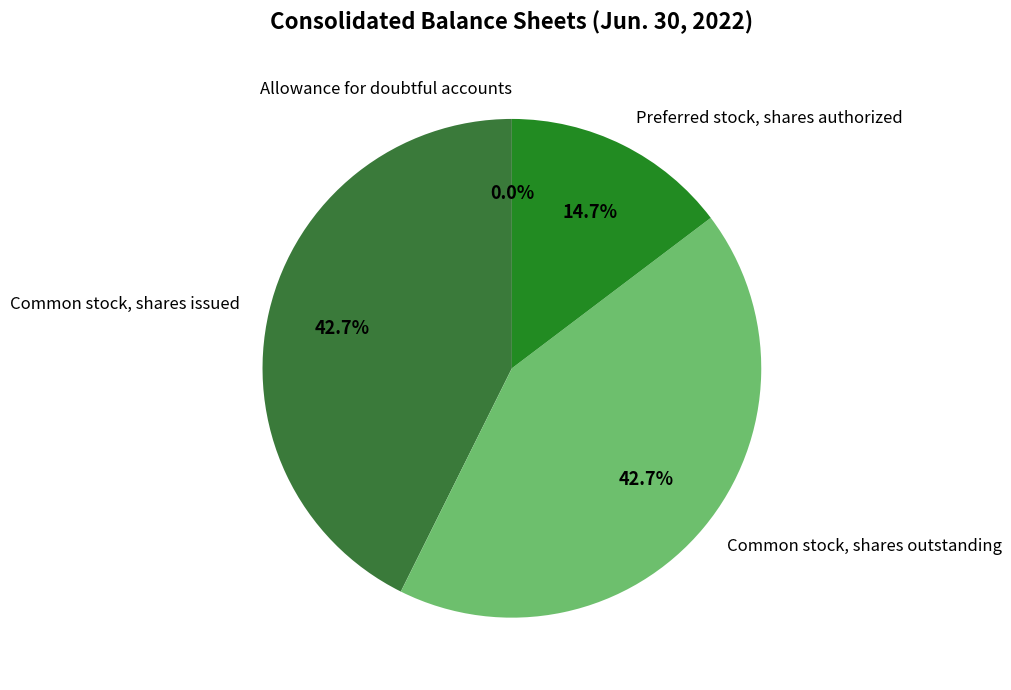

Does any single category account for the majority?

No